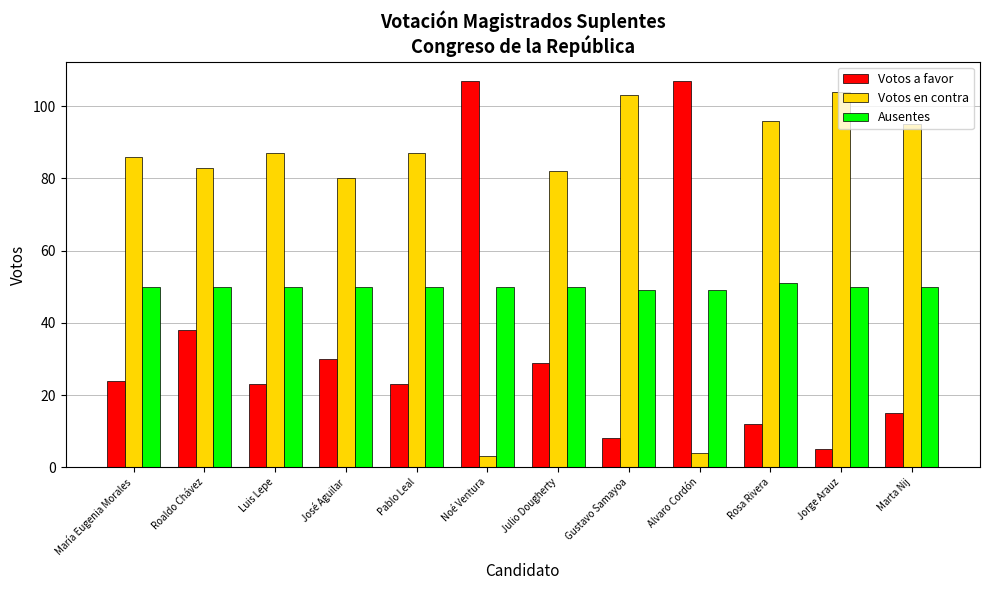

At which category is the sum across all series the highest?

Roaldo Chávez